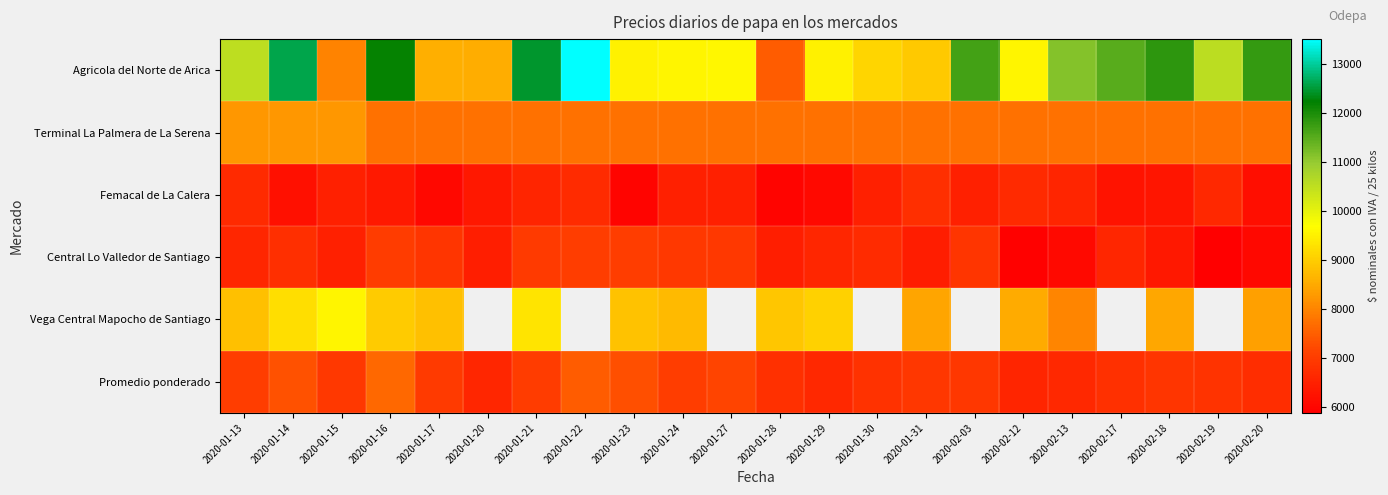

Count the number of data series in this chart.

6